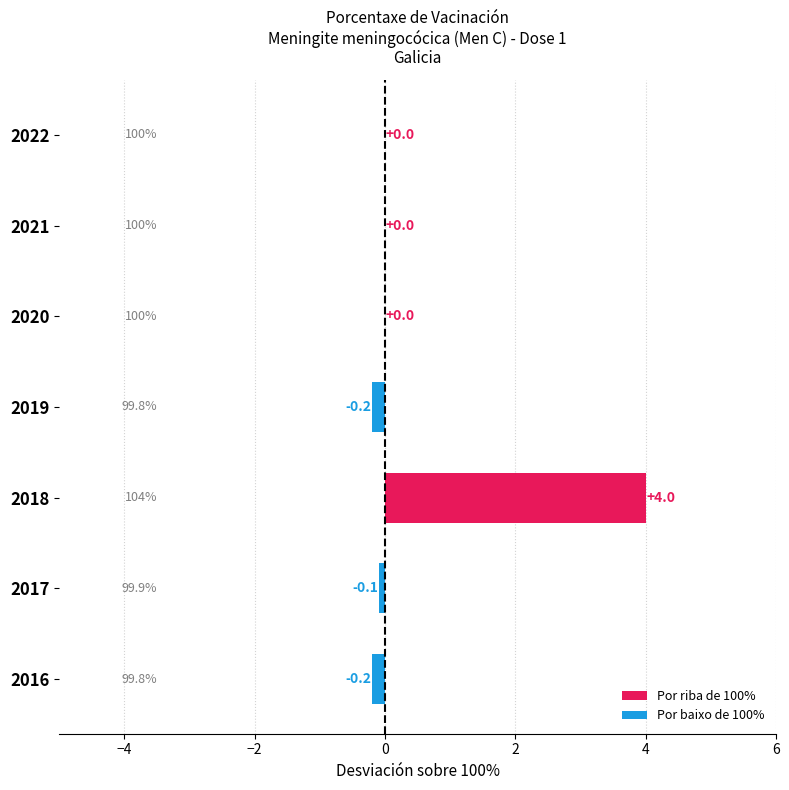

Is it true that the value at 2018 is 6.8?

False